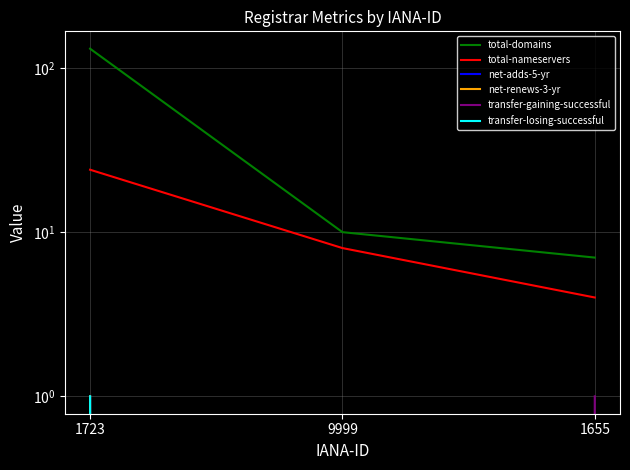

Which series has the largest total across all categories?

total-domains